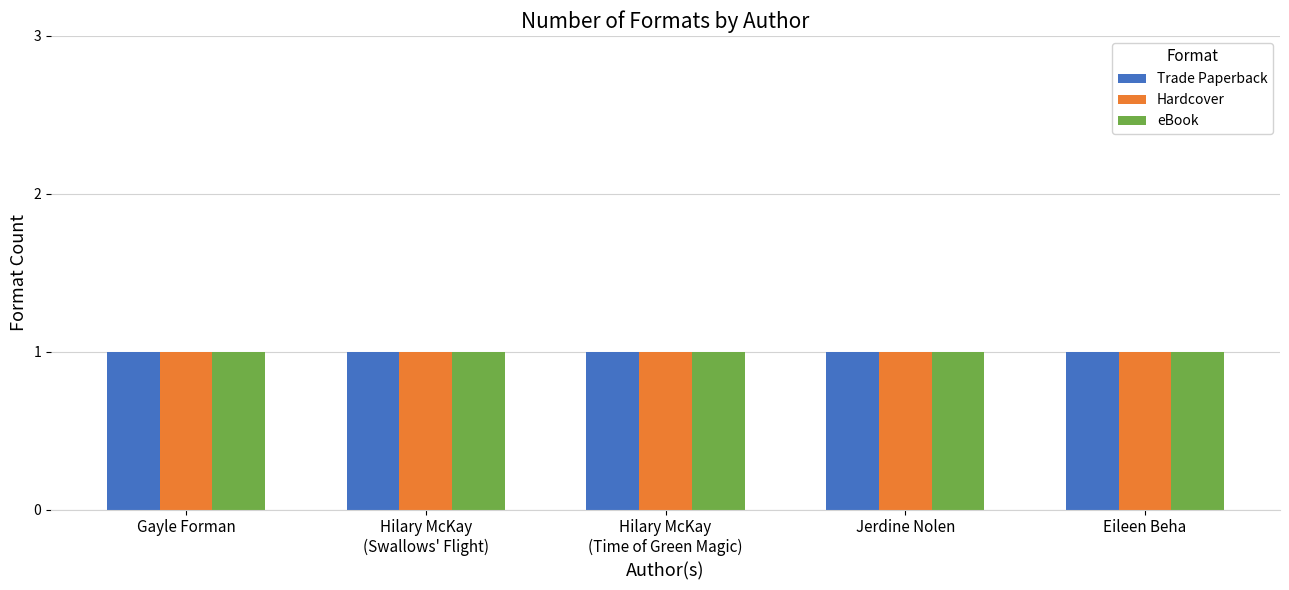

Are the bars horizontal?

No